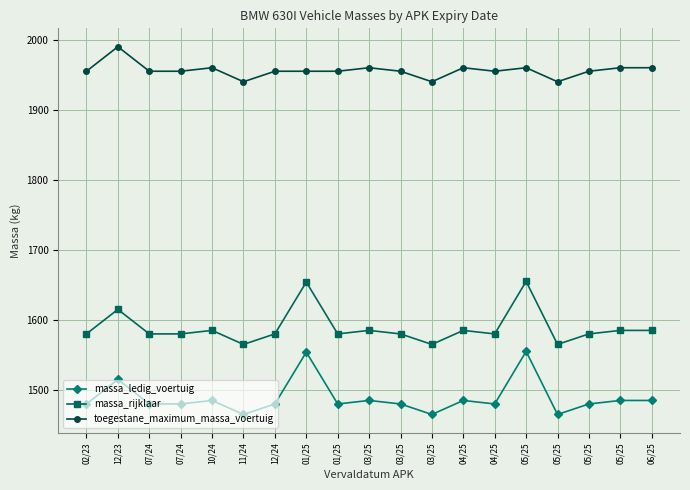

How many lines are shown in the chart?

3